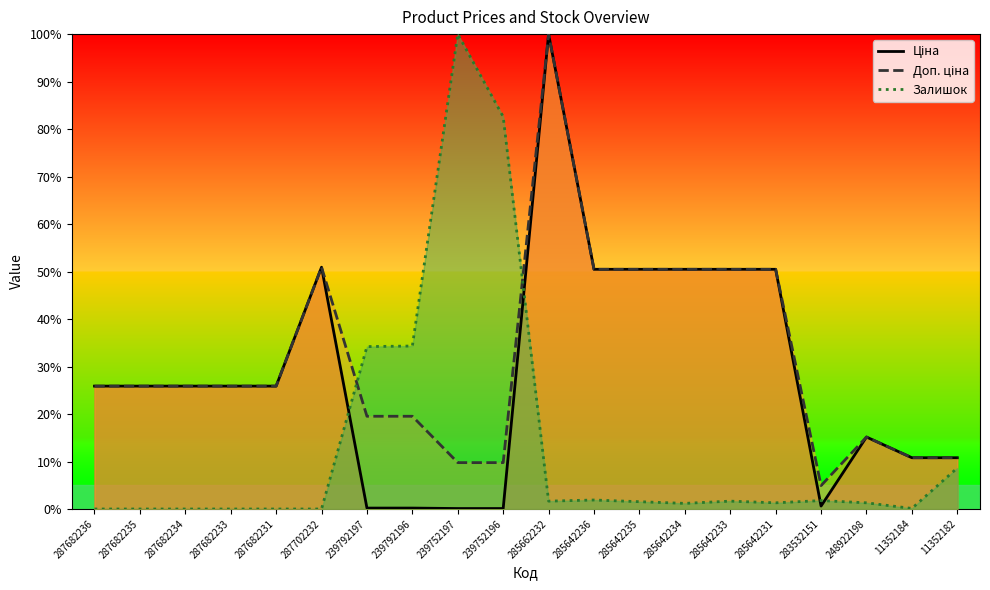

What is the label of the 12th point from the left?

285642236